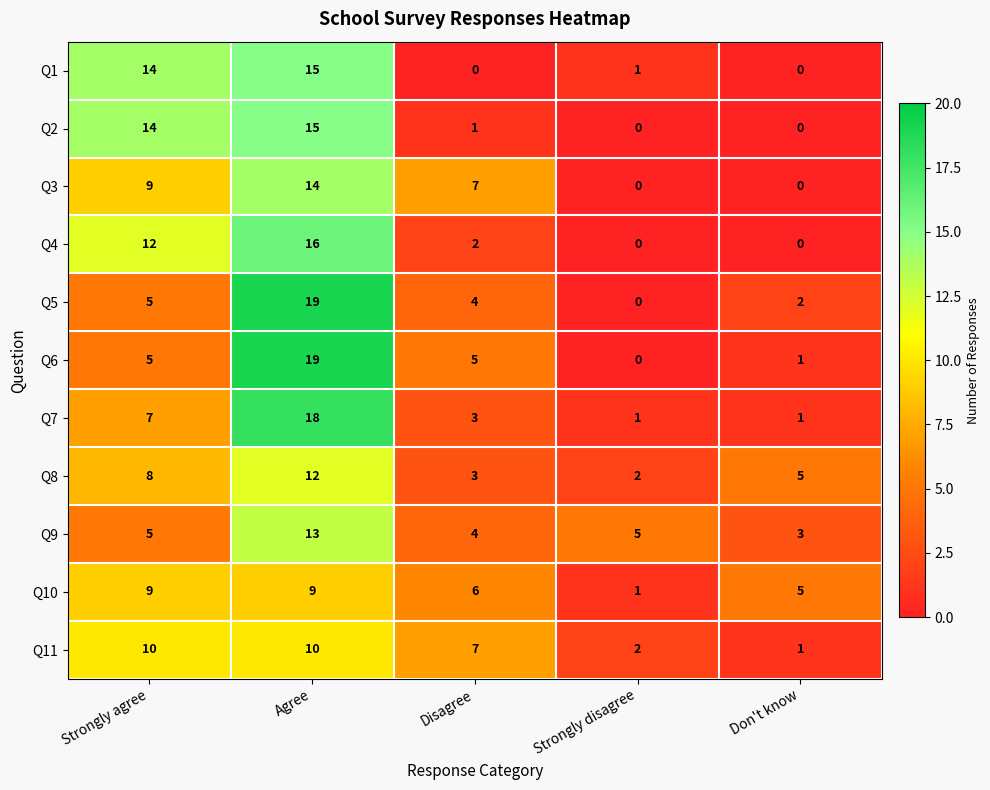

What is the sum of the Q11 values at Disagree and Agree?

17